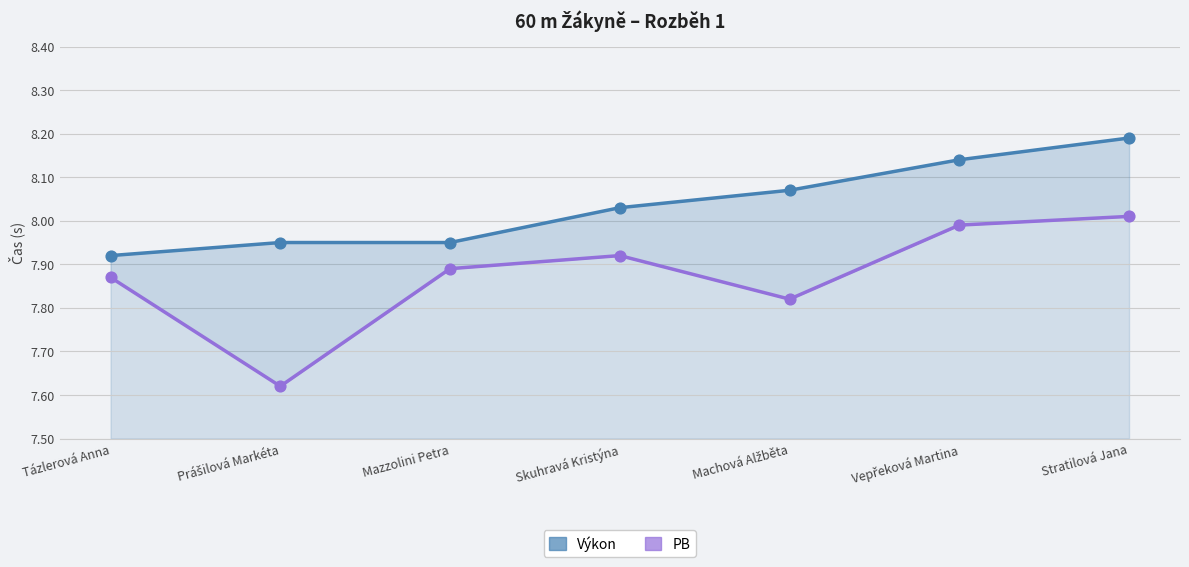

Which series contains the lowest Y value?

PB